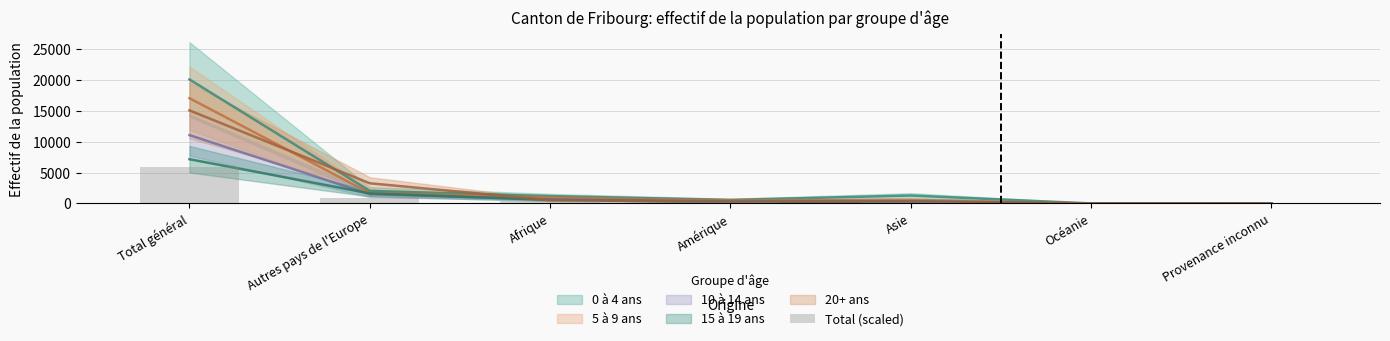

How many values are below 238?

3